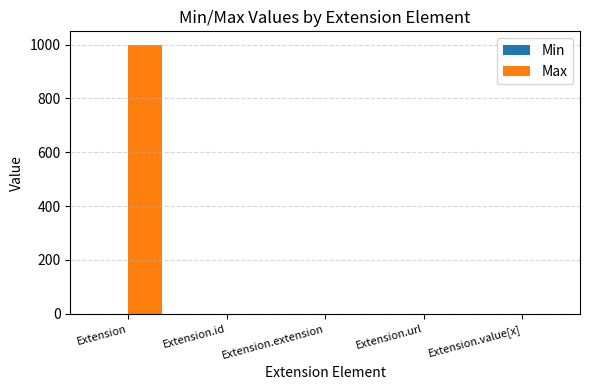

What is the highest value of the Max series?

999